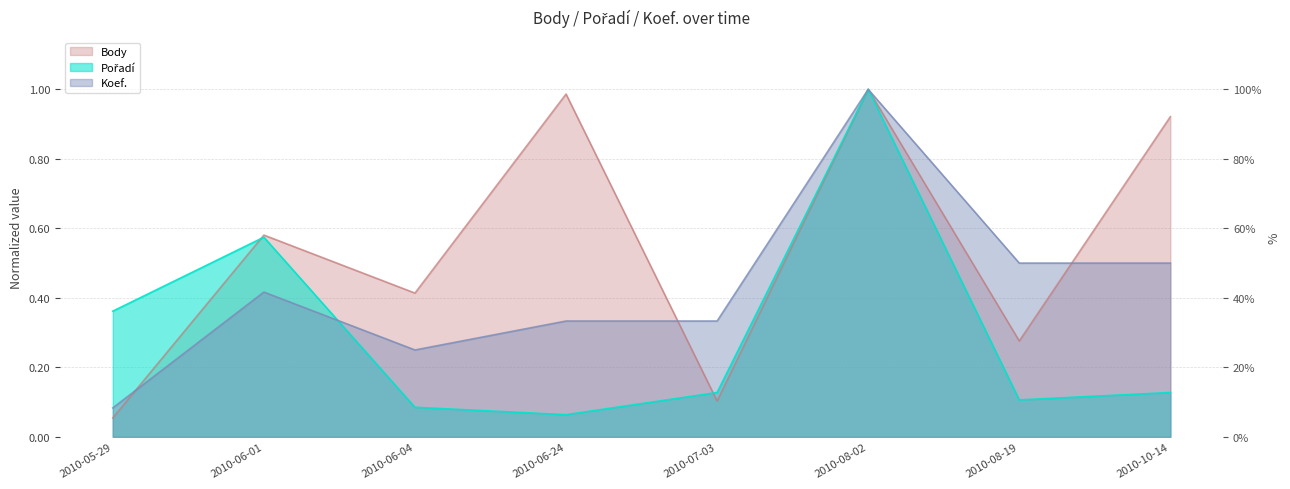

Reading left to right, what are all the values shown in this chart?

Body: 2010-05-29=0.1	2010-06-01=0.6	2010-06-04=0.4	2010-06-24=1.0	2010-07-03=0.1	2010-08-02=1.0	2010-08-19=0.3	2010-10-14=0.9
Pořadí: 2010-05-29=0.4	2010-06-01=0.6	2010-06-04=0.1	2010-06-24=0.1	2010-07-03=0.1	2010-08-02=1.0	2010-08-19=0.1	2010-10-14=0.1
Koef.: 2010-05-29=0.1	2010-06-01=0.4	2010-06-04=0.2	2010-06-24=0.3	2010-07-03=0.3	2010-08-02=1.0	2010-08-19=0.5	2010-10-14=0.5